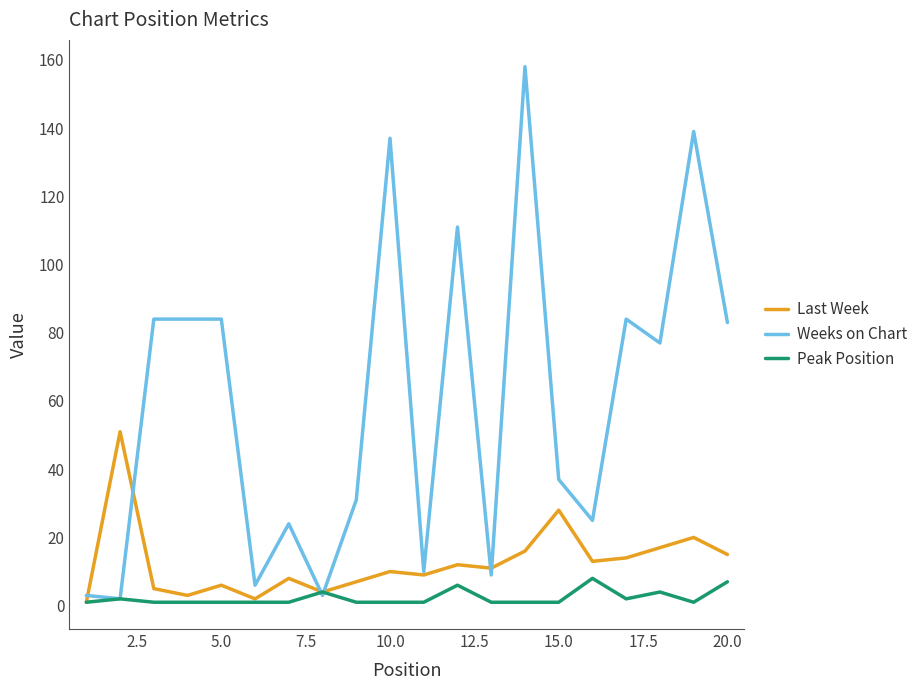

What is the minimum value for Last Week?

1